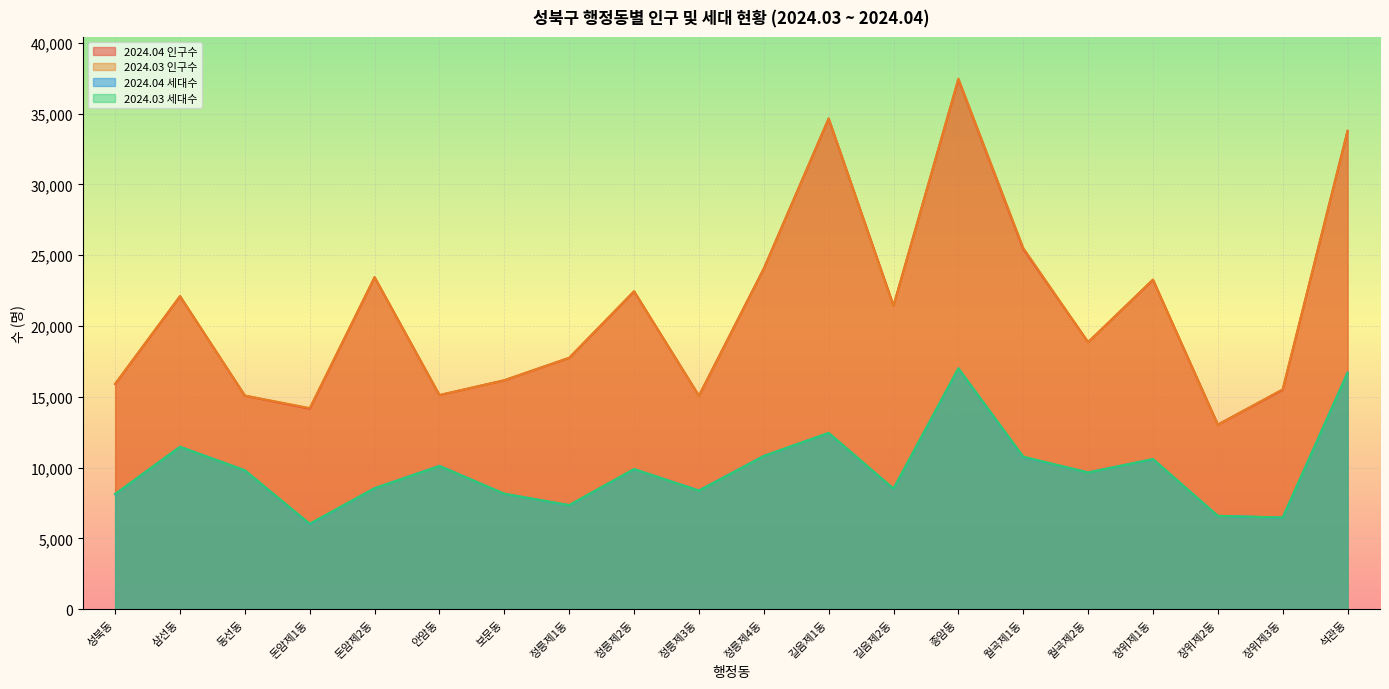

What is the total value across all series at 정릉제3동?

46902